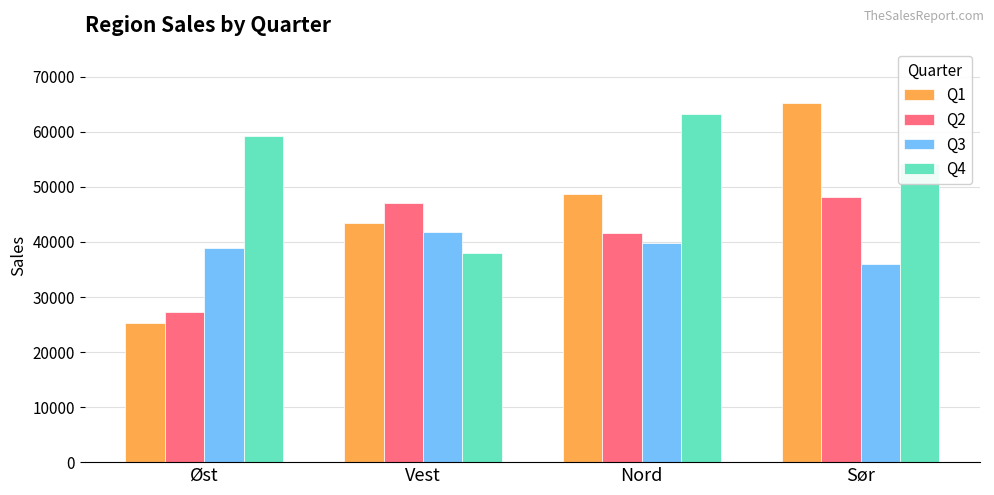

True or false: Q4 has a value of 55760 at Vest.

False